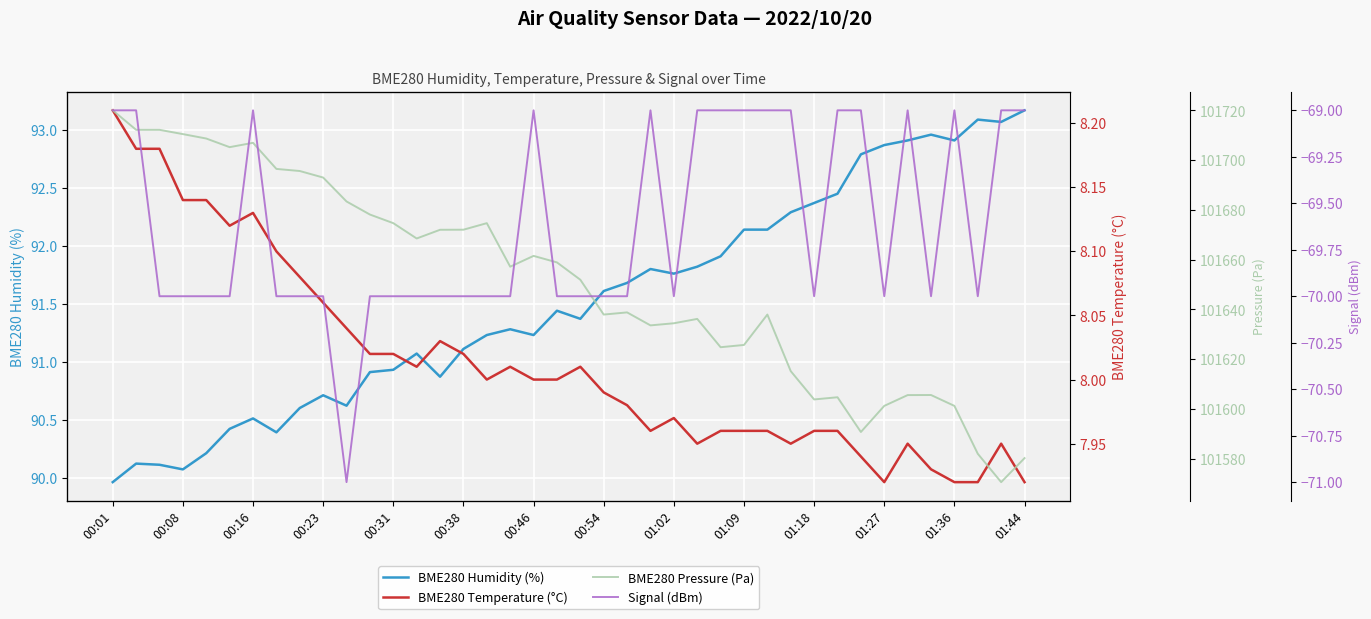

True or false: Signal (dBm) has more than 1 points higher than both neighbors.

True